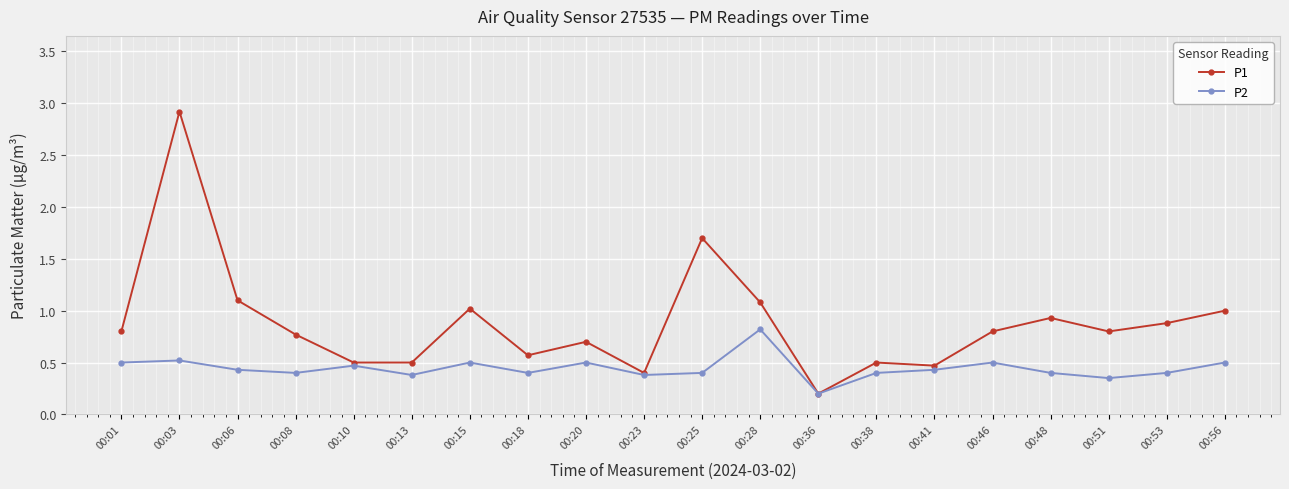

How many P2 values are between 0 and 1?

20